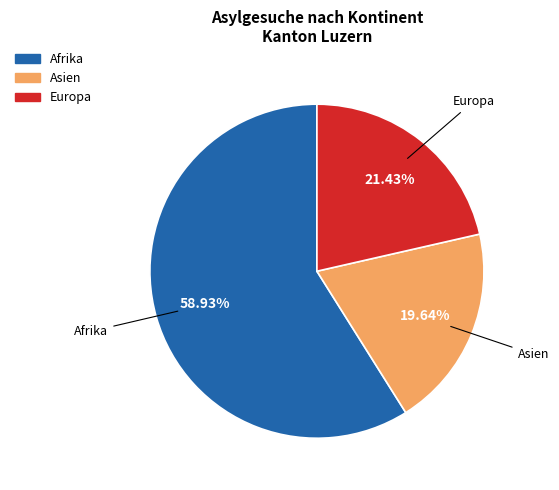

Count the number of slices in the pie.

3